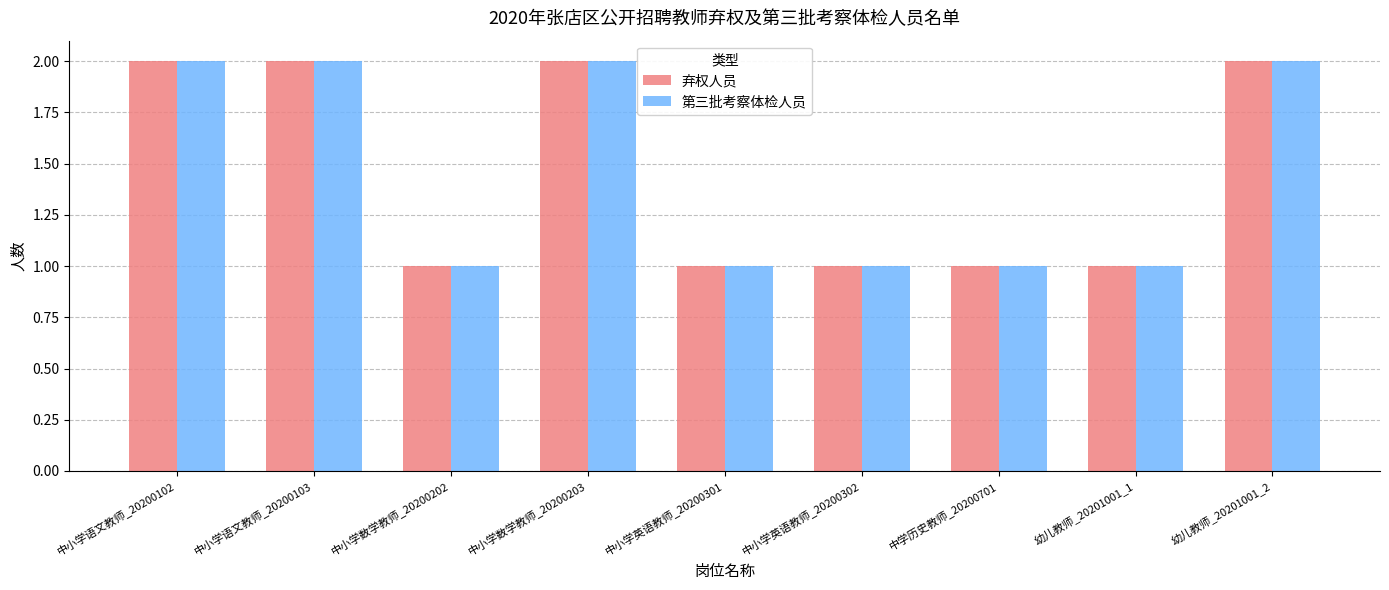

The value of 第三批考察体检人员 at 中小学英语教师_20200301 is 1. True or false?

True